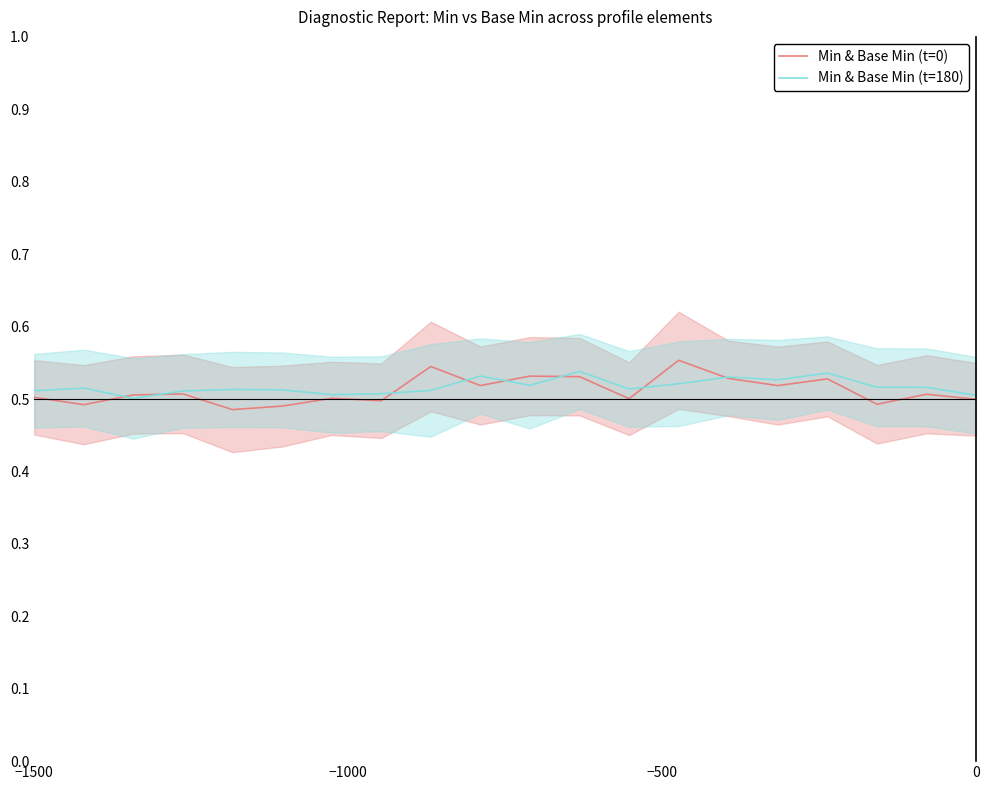

What are all the series names shown in the legend?

Min & Base Min (t=0), Min & Base Min (t=180)